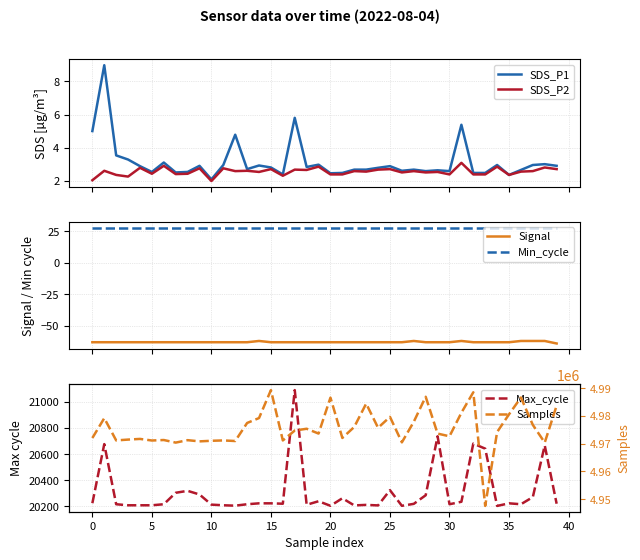

True or false: Max_cycle and SDS_P2 cross at least once.

False